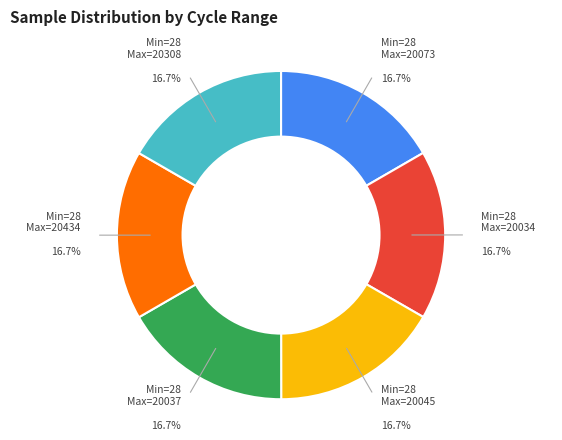

What is the total percentage of Min=28 Max=20034 and Min=28 Max=20037?

33.3%